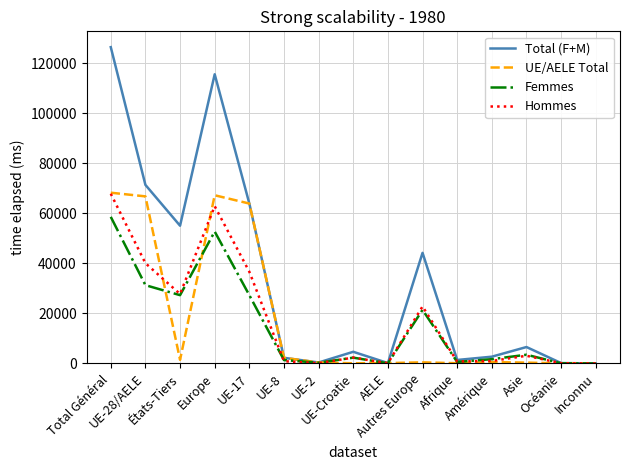

What are all the series names shown in the legend?

Total (F+M), UE/AELE Total, Femmes, Hommes